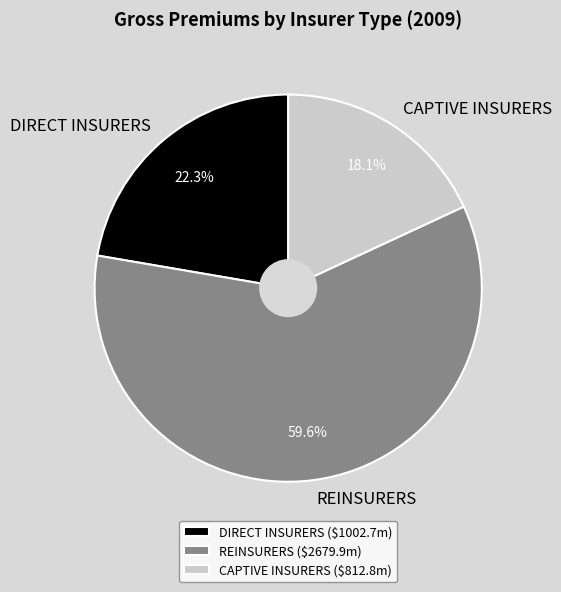

To the nearest percent, what is the difference between the largest and smallest slice percentages?

42%